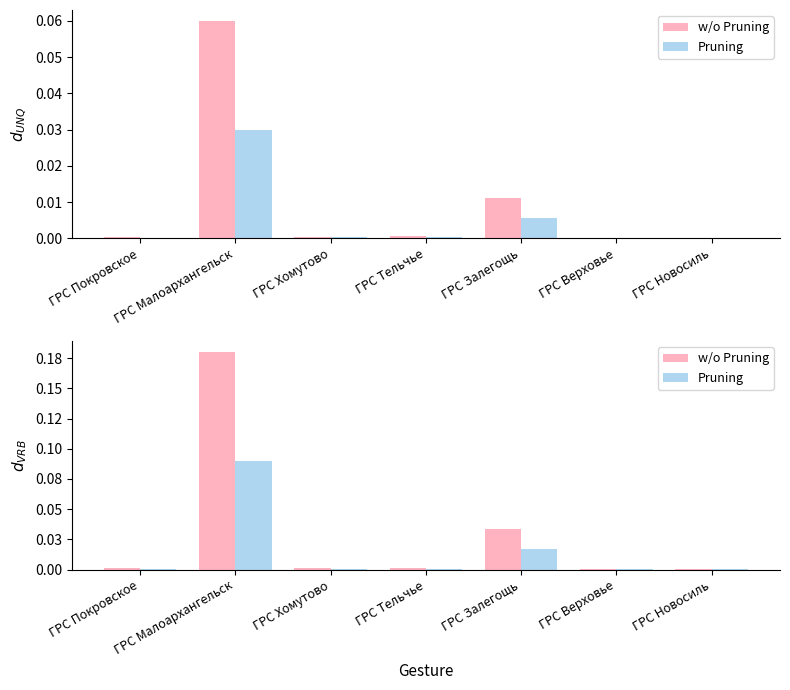

The Pruning series shows 0.0 at ГРС Покровское. True or false?

False